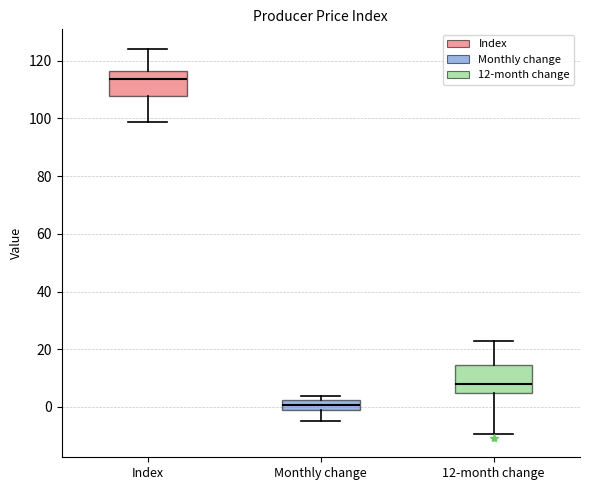

Where is the lower edge of the box for 12-month change on the y-axis? The values are not printed on the chart, so give them approximately, as read against the axis.

4